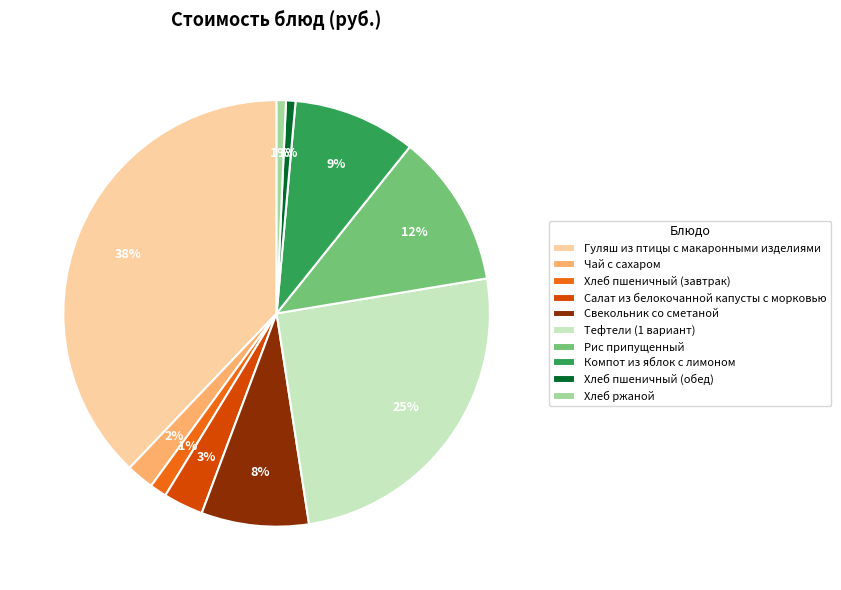

How many slices are in this pie chart?

10